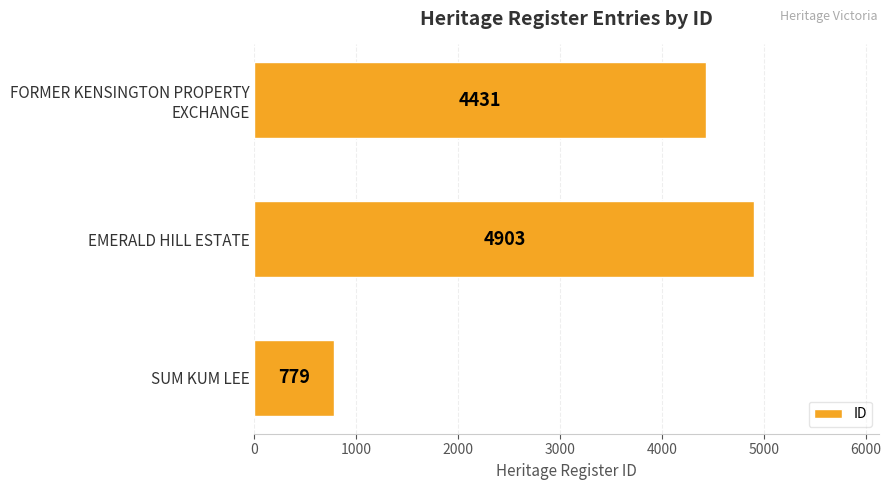

Read the value at EMERALD HILL ESTATE, to the nearest 100.

4900